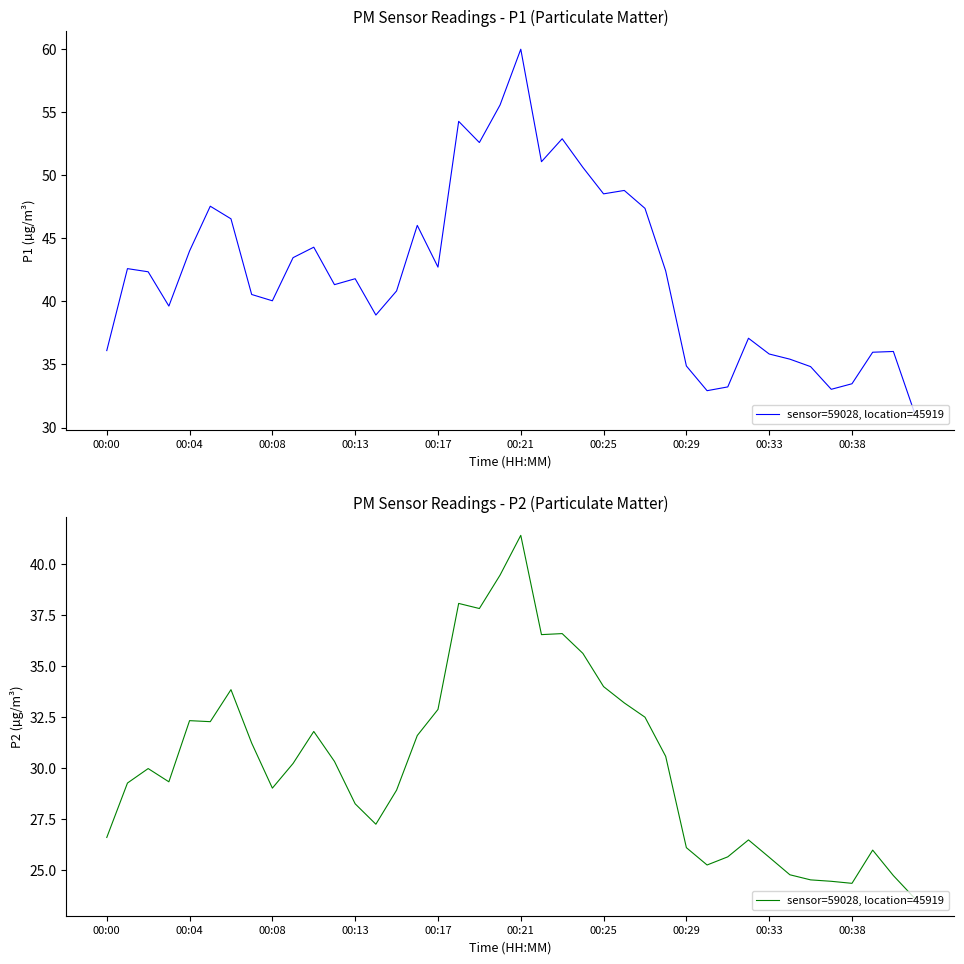

What is the smallest value displayed?

23.6